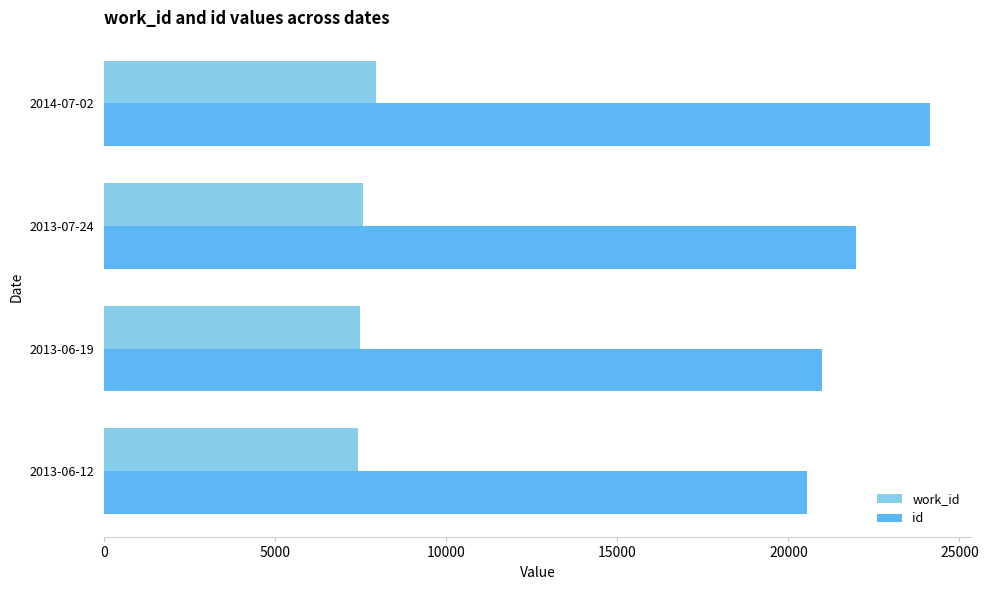

Where is id nearest to the value 22336?

2013-07-24